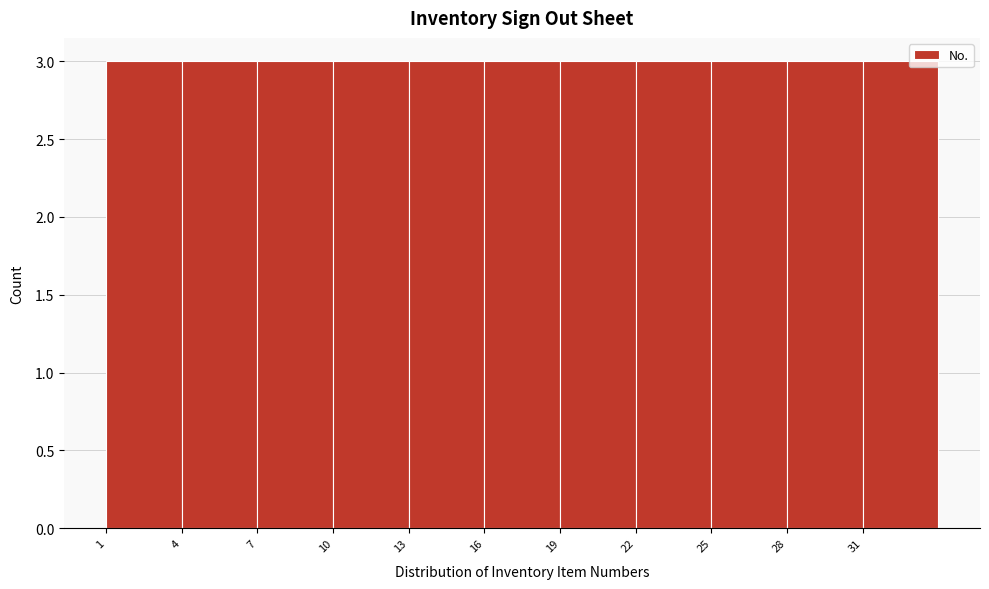

Reading left to right, list every bar in this chart as the range it spans on the x-axis followed by its height. The values are not printed on the chart, so give them approximately, as read against the axis.

1 to 4: 3
4 to 7: 3
7 to 10: 3
10 to 13: 3
13 to 16: 3
16 to 19: 3
19 to 22: 3
22 to 25: 3
25 to 28: 3
28 to 31: 3
31 to 34: 3